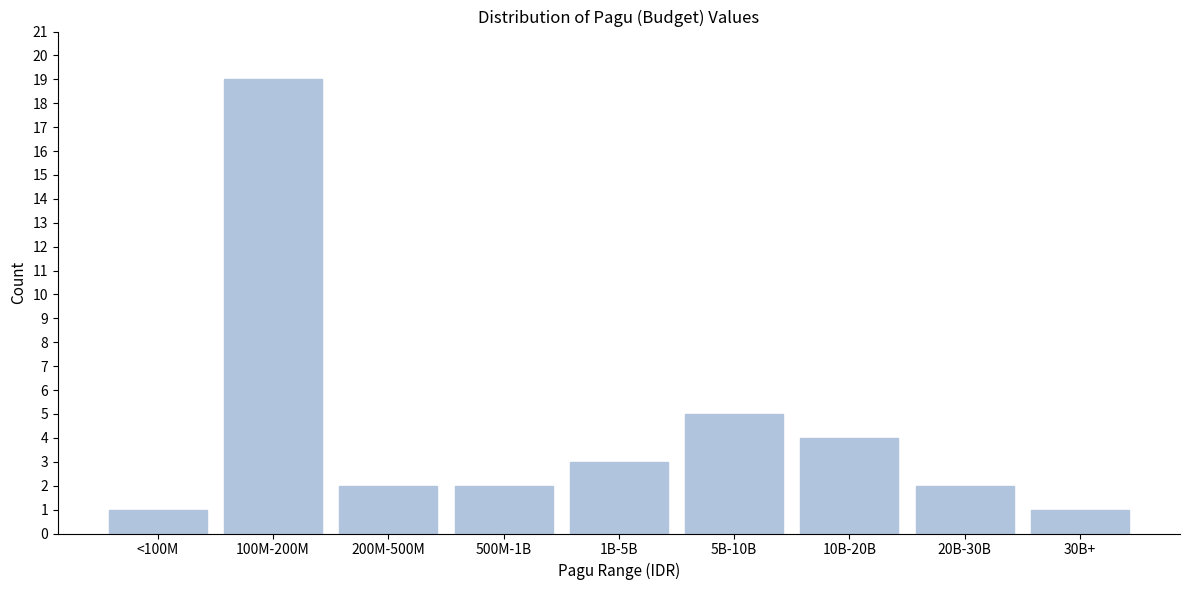

Reading left to right, what are all the values shown in this chart?

<100M=1	100M-200M=19	200M-500M=2	500M-1B=2	1B-5B=3	5B-10B=5	10B-20B=4	20B-30B=2	30B+=1